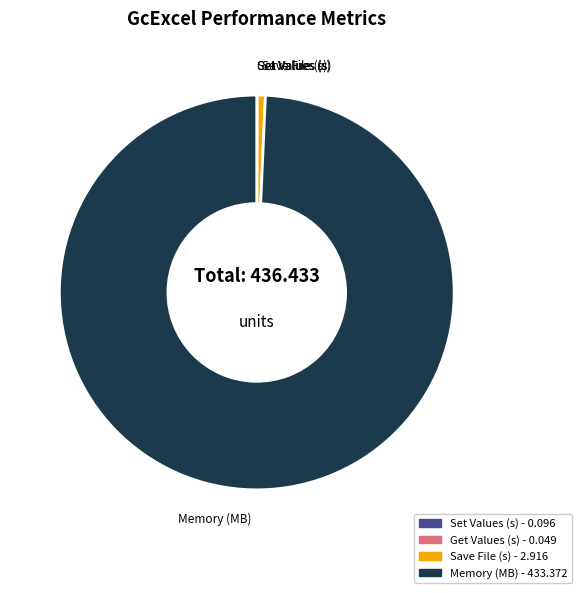

What is the ratio of the value at Memory (MB) to the value at Save File (s)?

148.6